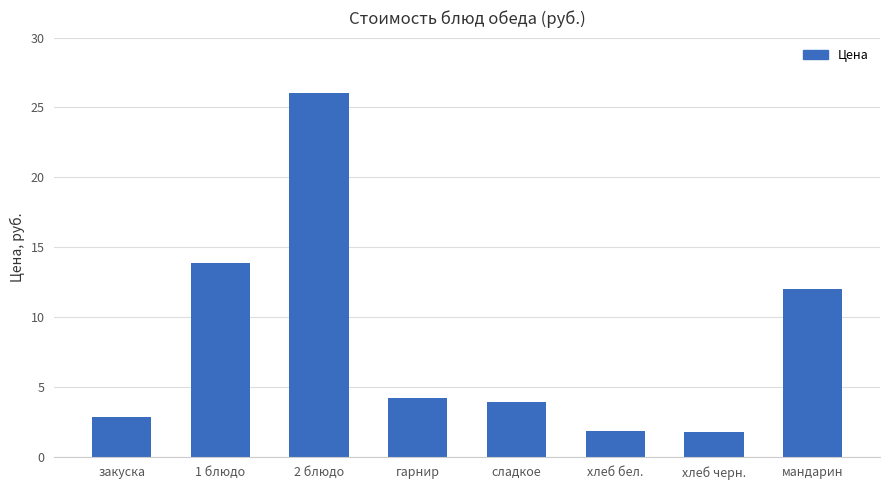

What is the ratio of the value at гарнир to the value at мандарин?

0.4